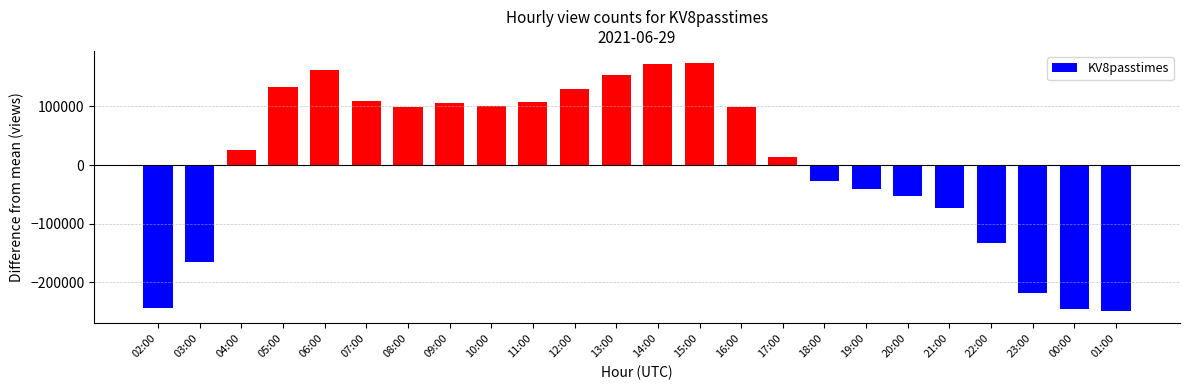

What is the change in value from 05:00 to 06:00?

+28880.0